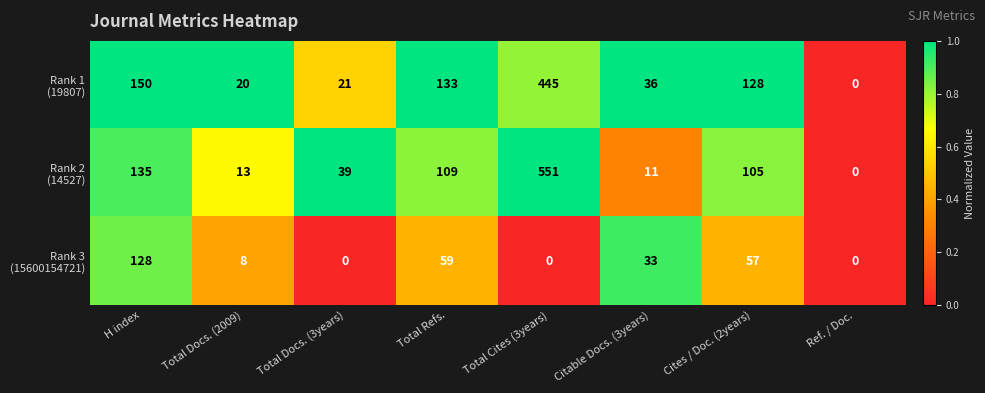

What is the difference between the highest and lowest values at Total Docs. (2009)?

12